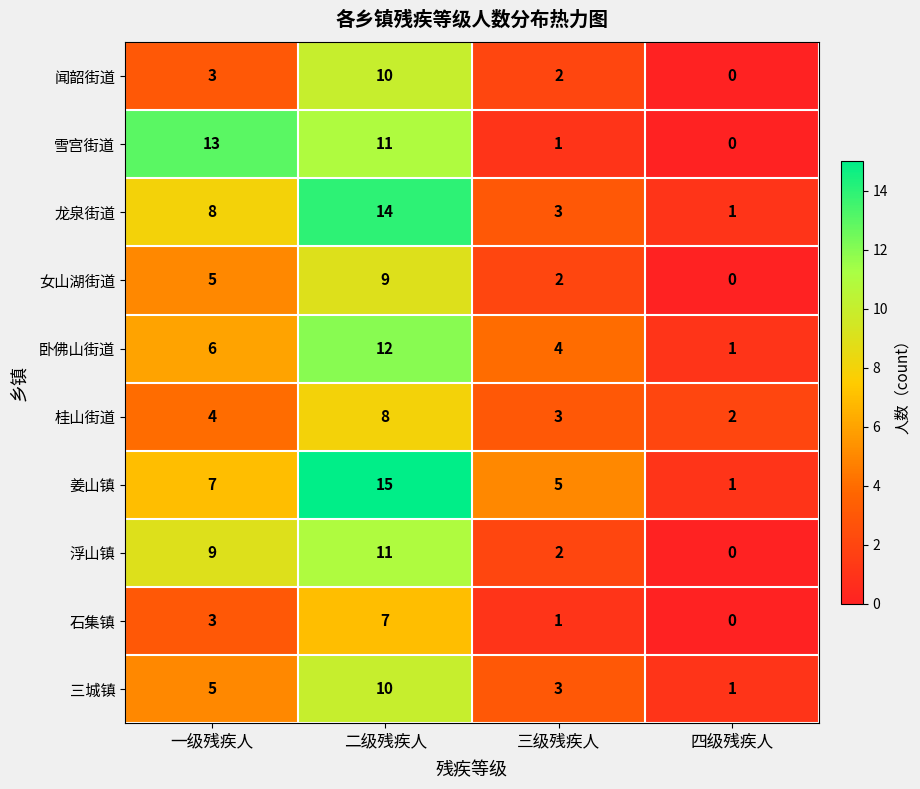

What value does the 桂山街道 series have at 一级残疾人?

4